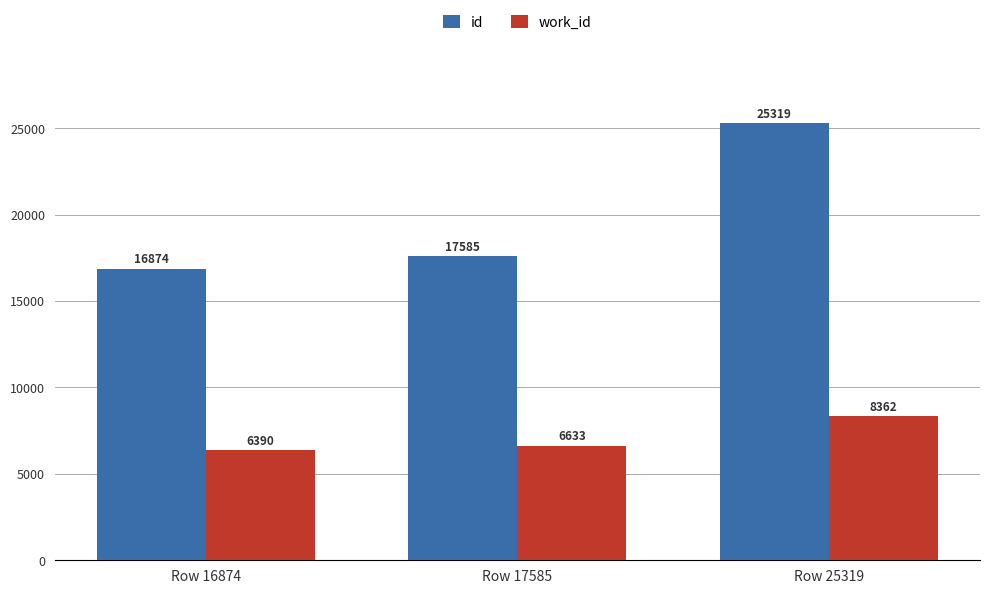

True or false: work_id has a value of 10029 at Row 16874.

False